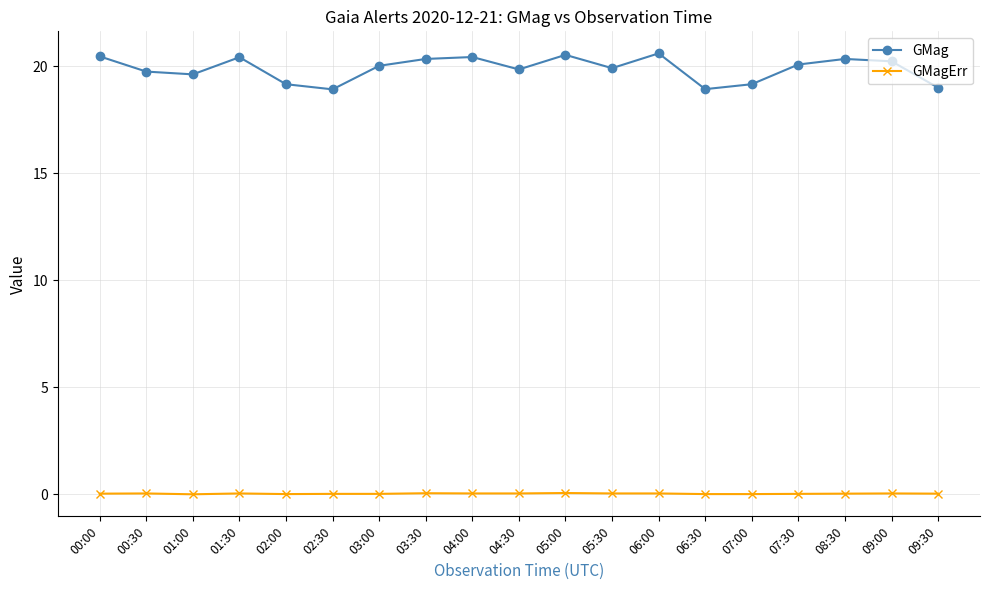

List the series in order of their overall mean, highest first.

GMag, GMagErr